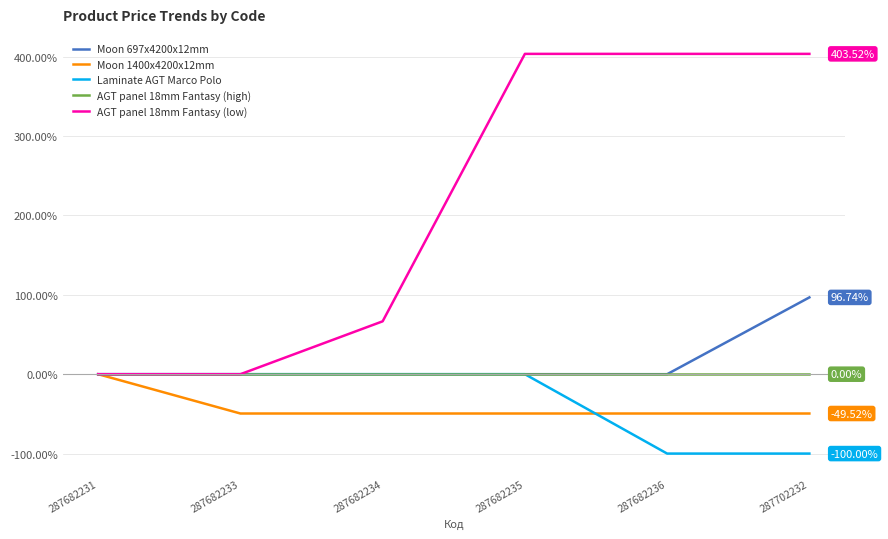

What is the sum of all Moon 697x4200x12mm values?

96.7